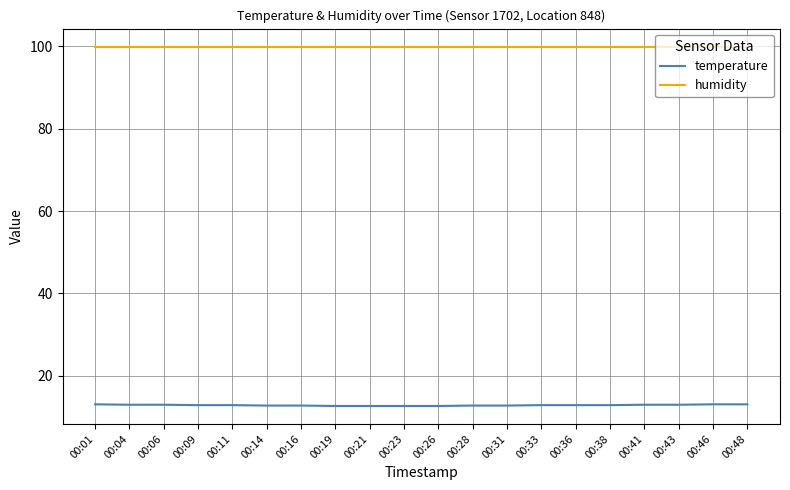

How many distinct data groups are displayed?

2